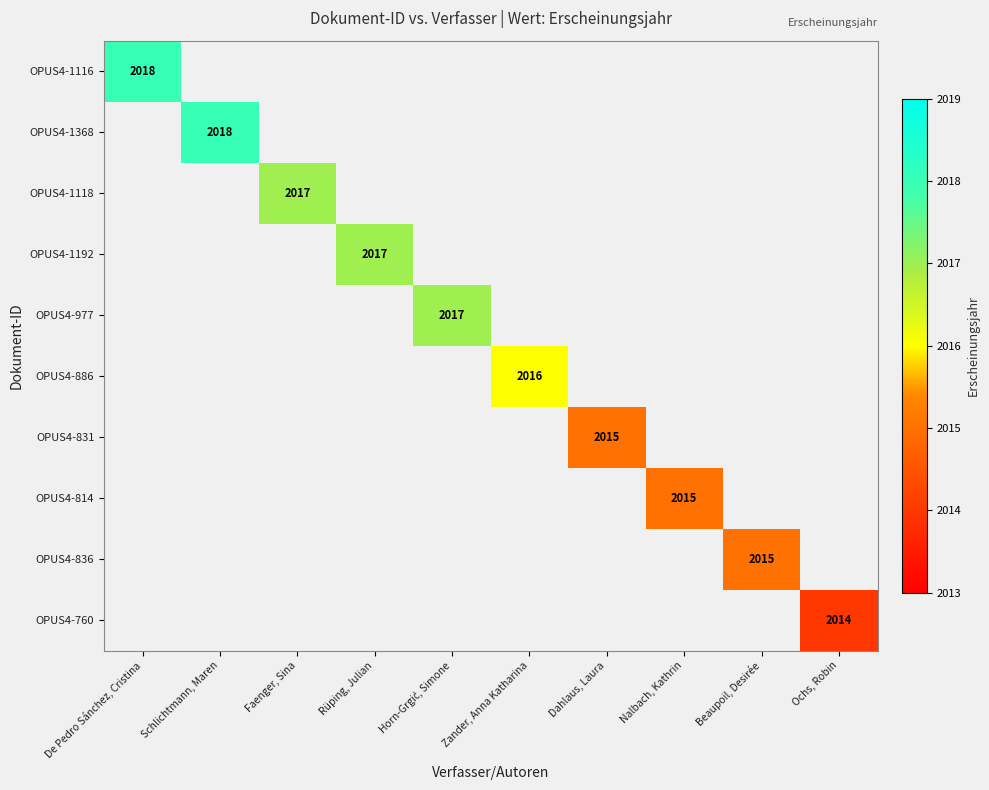

The OPUS4-1368 series shows 1180 at Schlichtmann, Maren. True or false?

False